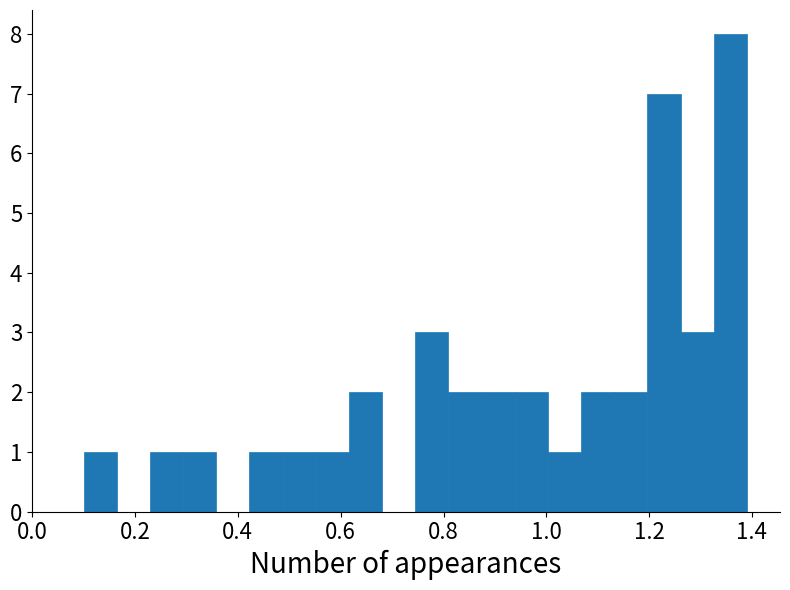

Around what value on the x-axis is the tallest bar? Give the approximate position of its centre, as read against the axis.

1.36